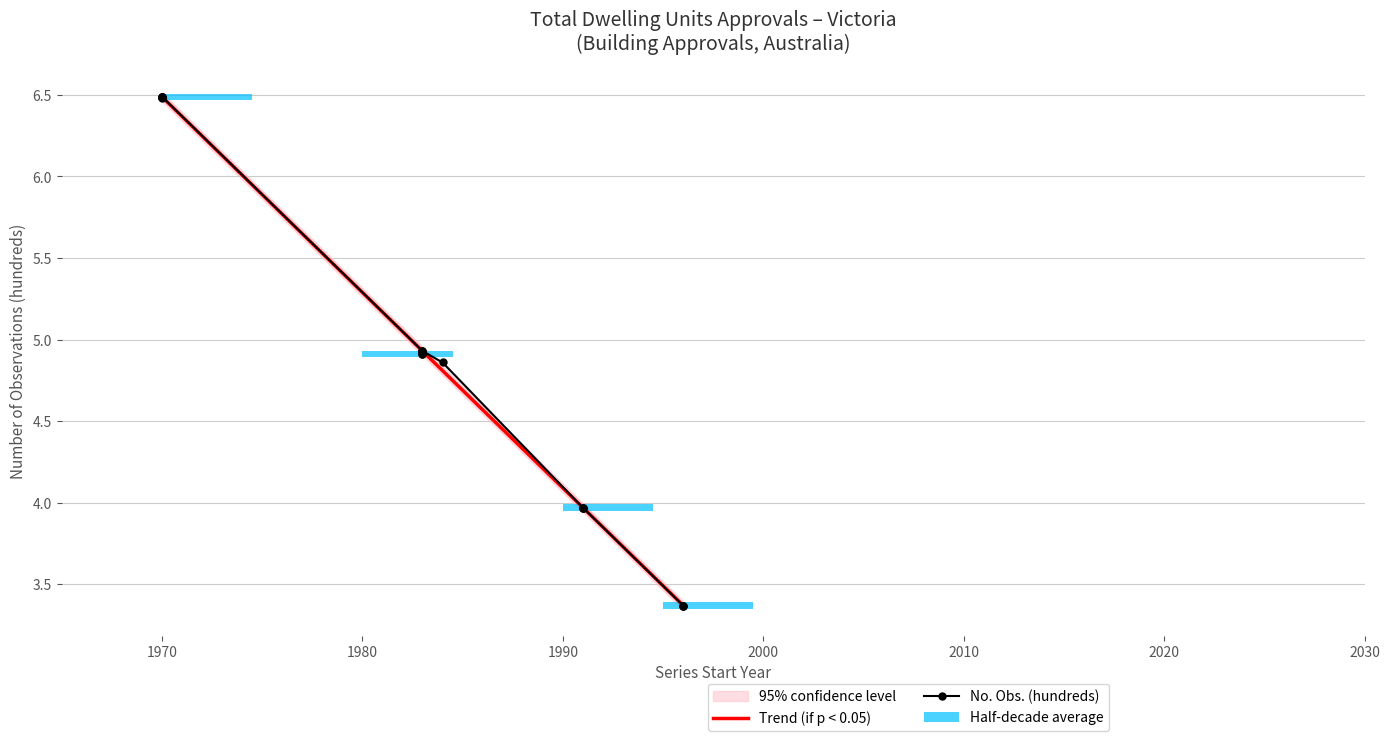

Is the value of Trend (if p < 0.05) at 16 greater than the value of No. Obs. (hundreds) at 10?

No